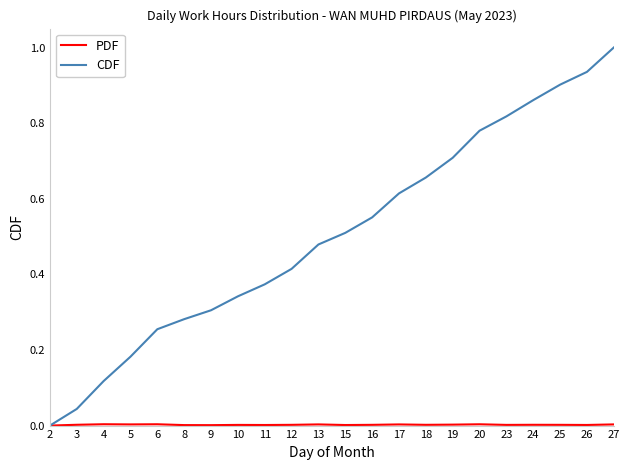

At which label does CDF reach its peak?

27